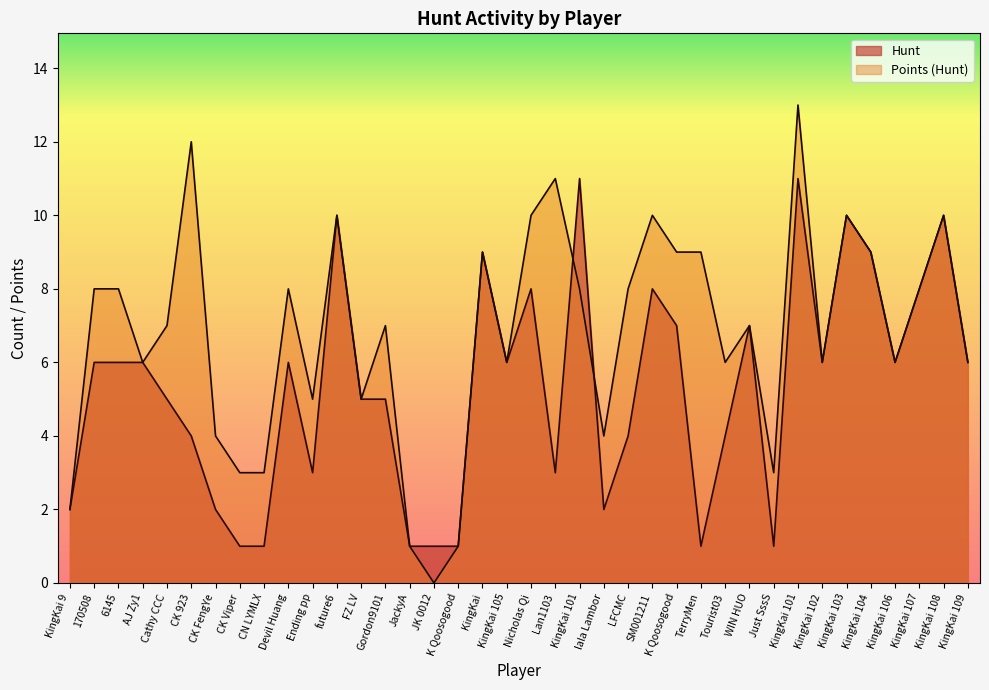

Reading left to right, list all the values displayed in this chart.

Hunt: 2	6	6	6	5	4	2	1	1	6	3	10	5	5	1	1	1	9	6	8	3	11	2	4	8	7	1	4	7	1	11	6	10	9	6	8	10	6
Points (Hunt): 2	8	8	6	7	12	4	3	3	8	5	10	5	7	1	0	1	9	6	10	11	8	4	8	10	9	9	6	7	3	13	6	10	9	6	8	10	6